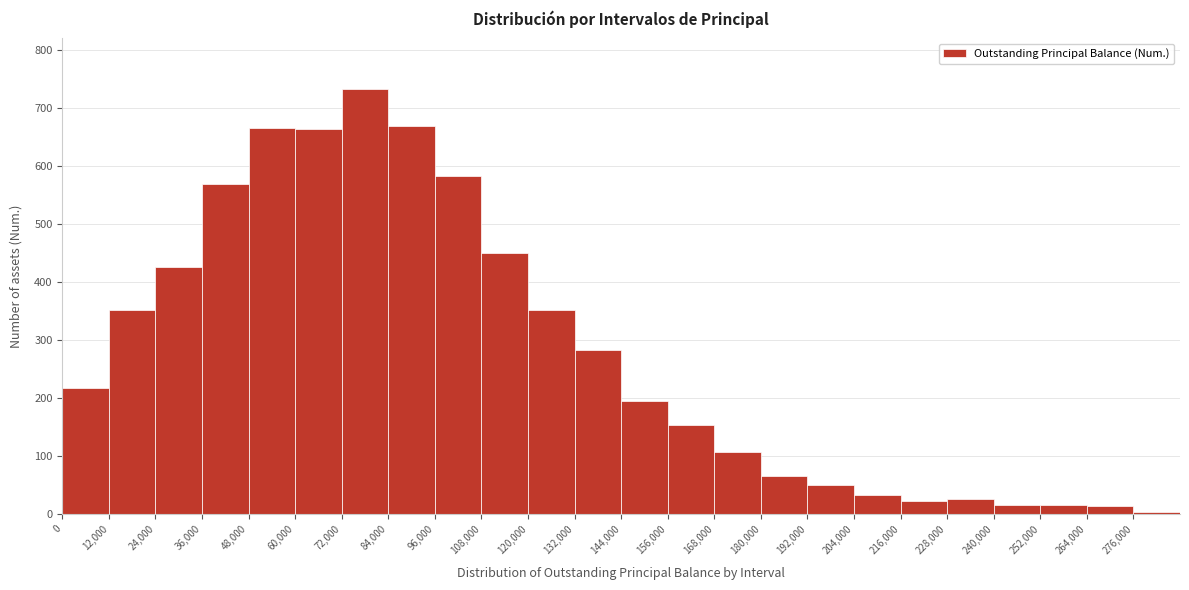

Reading left to right, list every bar in this chart as the range it spans on the x-axis followed by its height. The values are not printed on the chart, so give them approximately, as read against the axis.

0 to 12000: 220
12000 to 24000: 350
24000 to 36000: 430
36000 to 48000: 570
48000 to 60000: 670
60000 to 72000: 660
72000 to 84000: 730
84000 to 96000: 670
96000 to 108000: 580
108000 to 120000: 450
120000 to 132000: 350
132000 to 144000: 280
144000 to 156000: 200
156000 to 168000: 150
168000 to 180000: 110
180000 to 192000: 70
192000 to 204000: 50
204000 to 216000: 30
216000 to 228000: 20
228000 to 240000: 30
240000 to 252000: 20
252000 to 264000: 20
264000 to 276000: 10
276000 to 288000: under 10